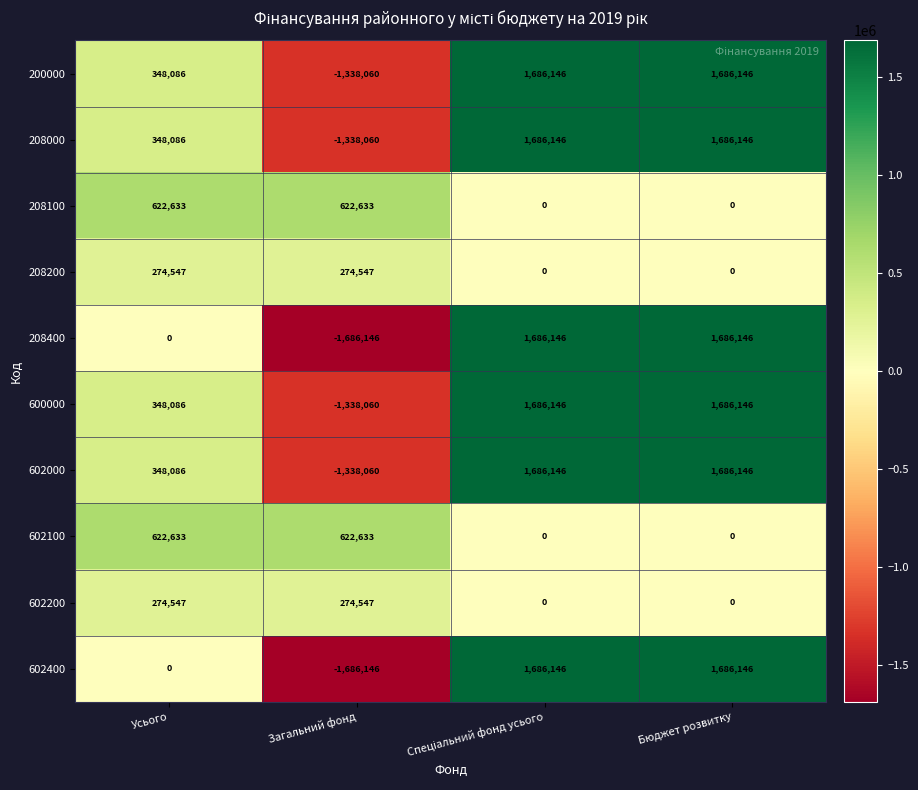

What is the total value across all series at Загальний фонд?

-6930172